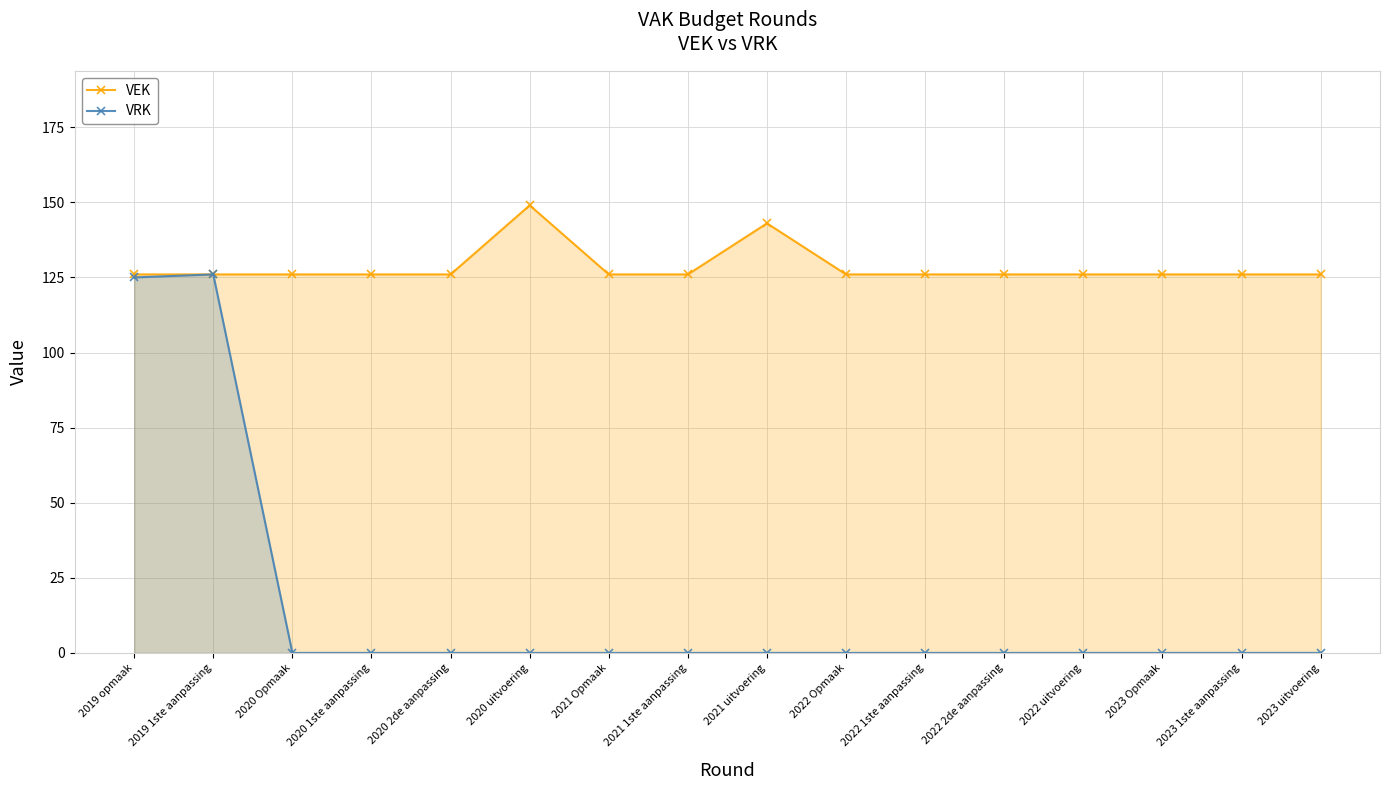

Which series has the widest spread of values?

VRK